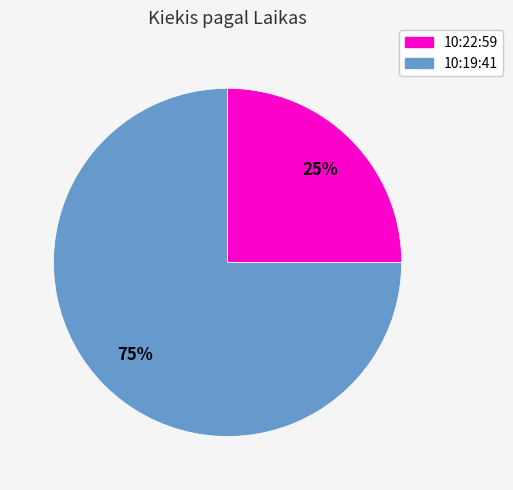

How many segments does this pie chart have?

2